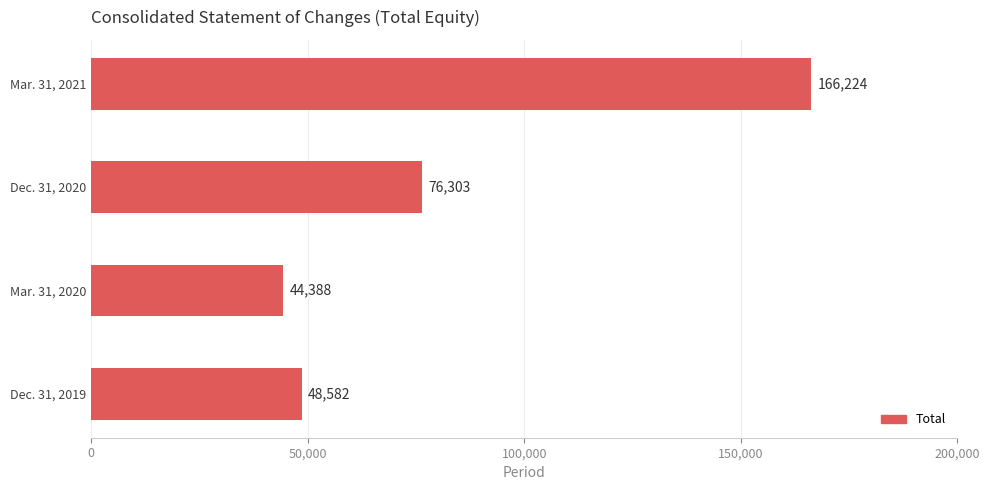

True or false: the data shows 30977 at Mar. 31, 2020.

False